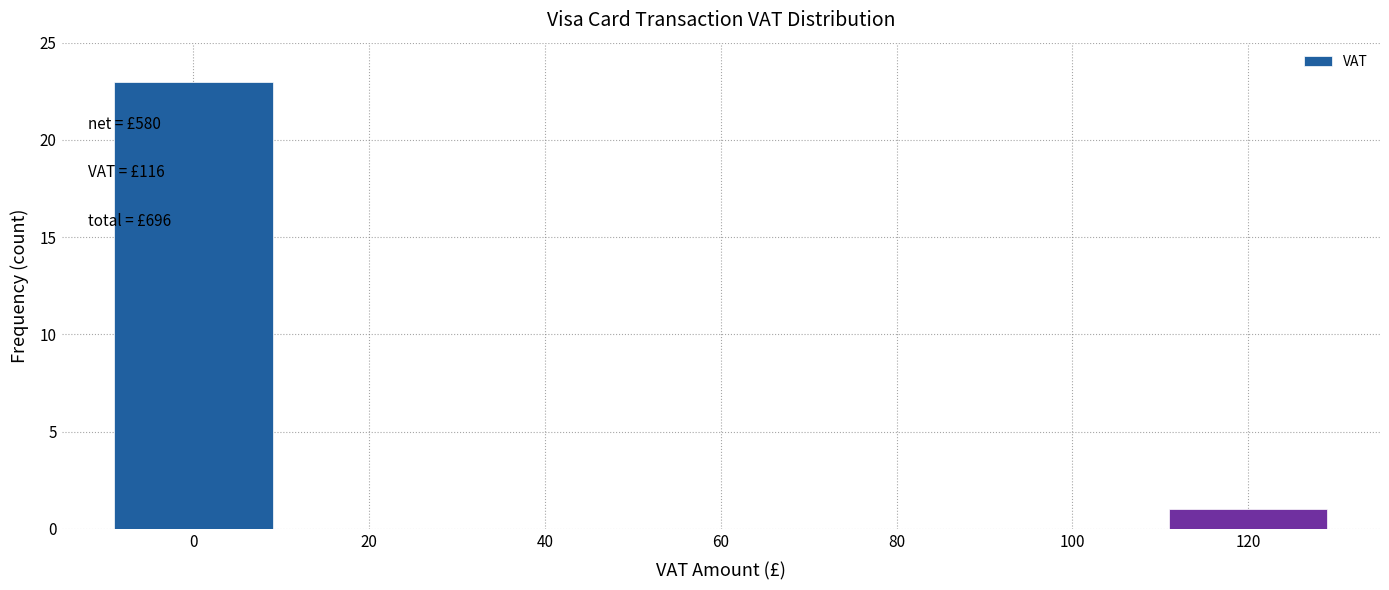

Over which range of the x-axis is the bar tallest?

-10 to 10